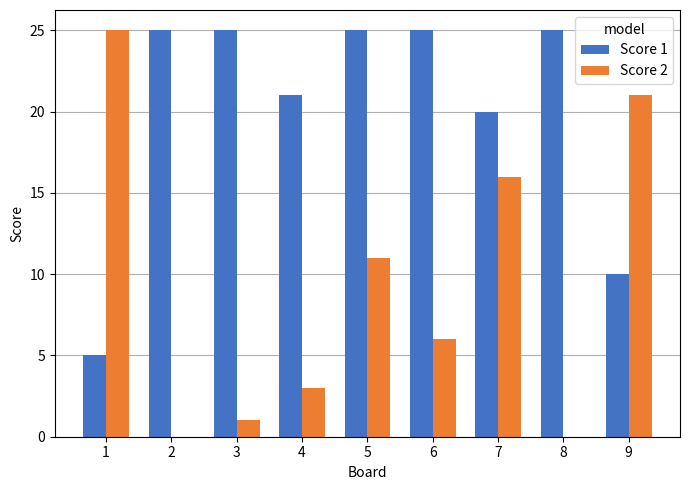

Are the bars grouped side by side (vs. stacked)?

Yes